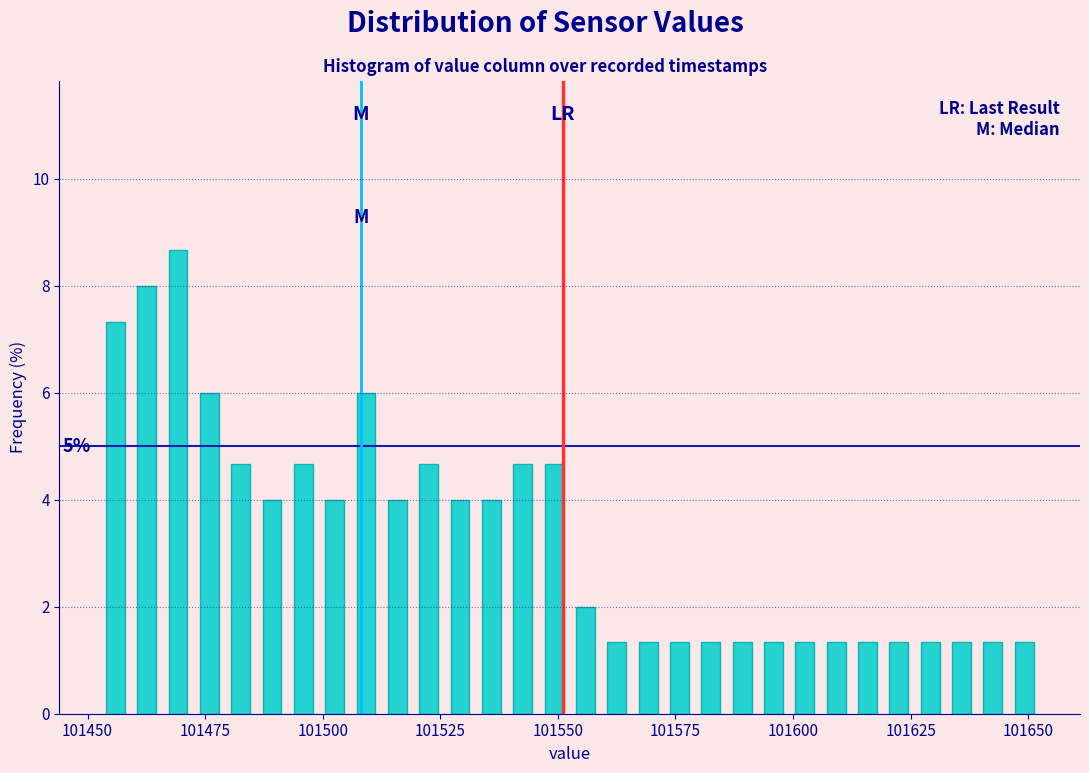

Read against the x-axis, roughly where is the centre of the tallest bar?

101470